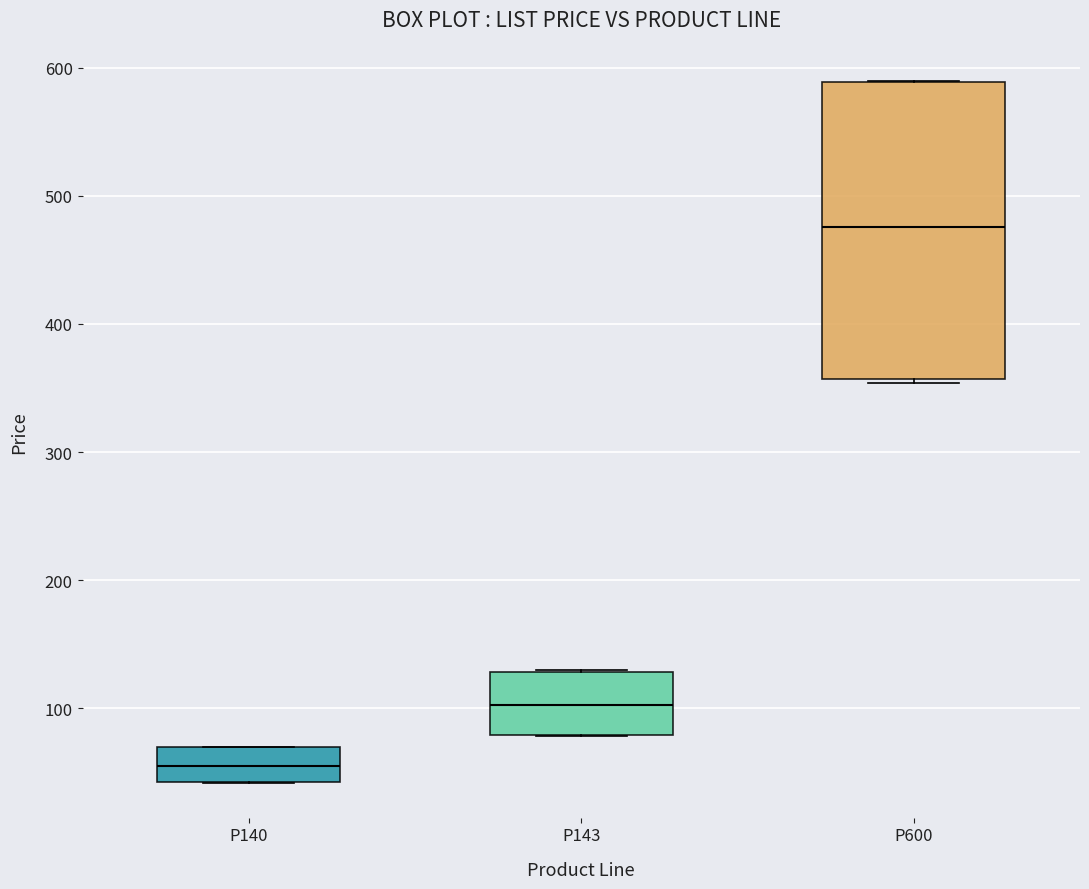

Which box is the tallest, from its lower edge to its upper edge?

P600